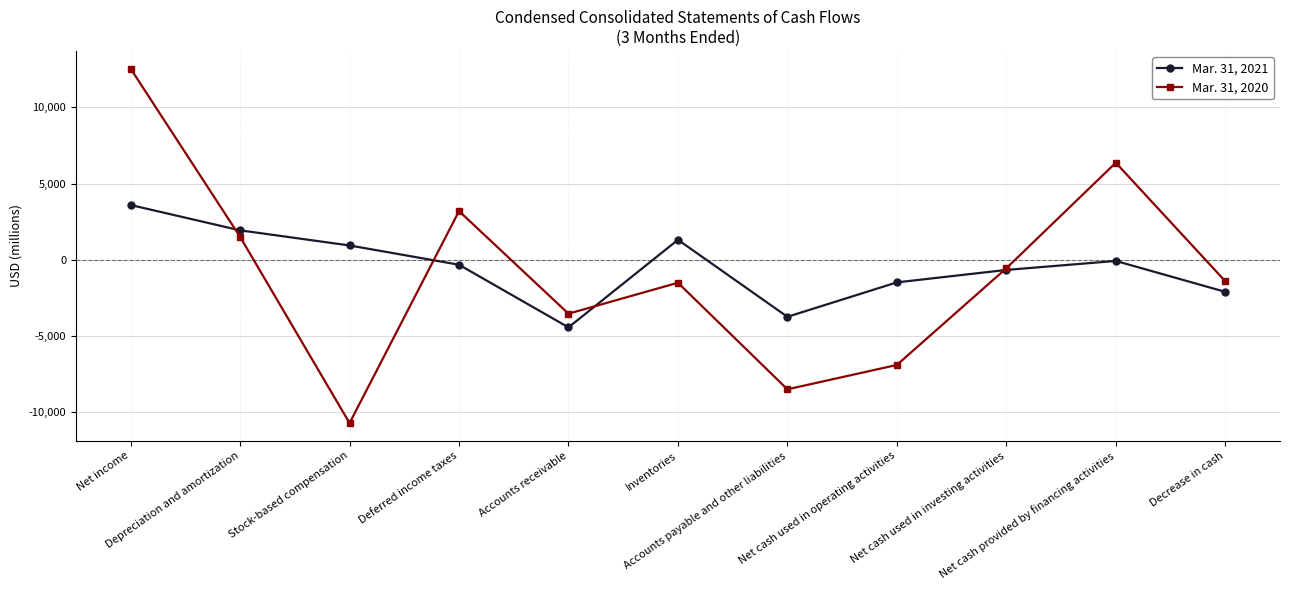

Is it true that Mar. 31, 2021 equals 1315 at Inventories?

True